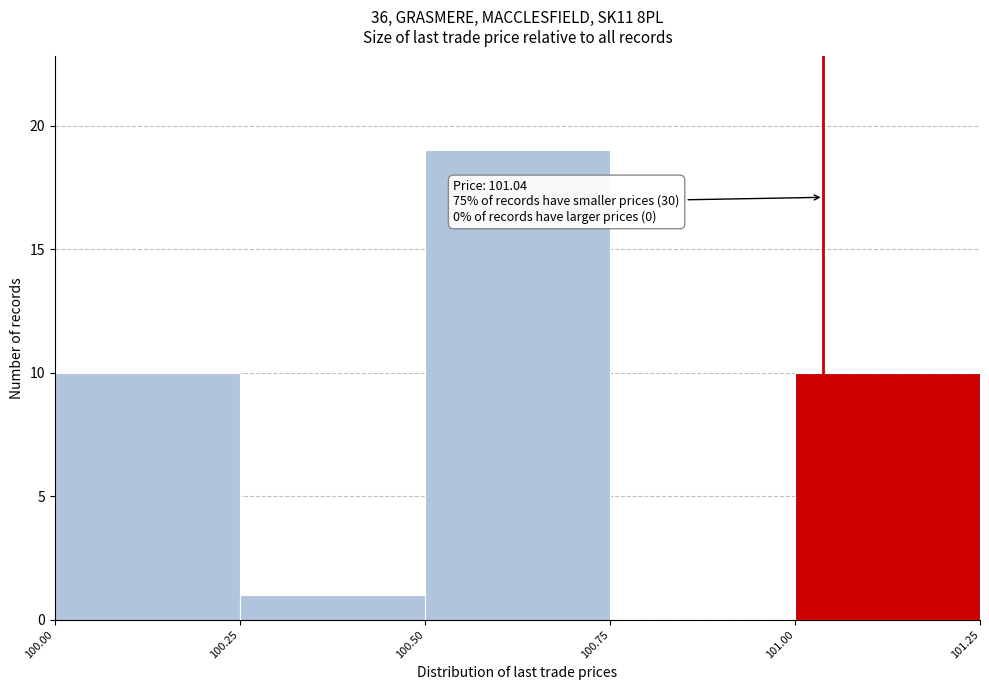

Which range on the x-axis has the tallest bar?

100.50 to 100.75